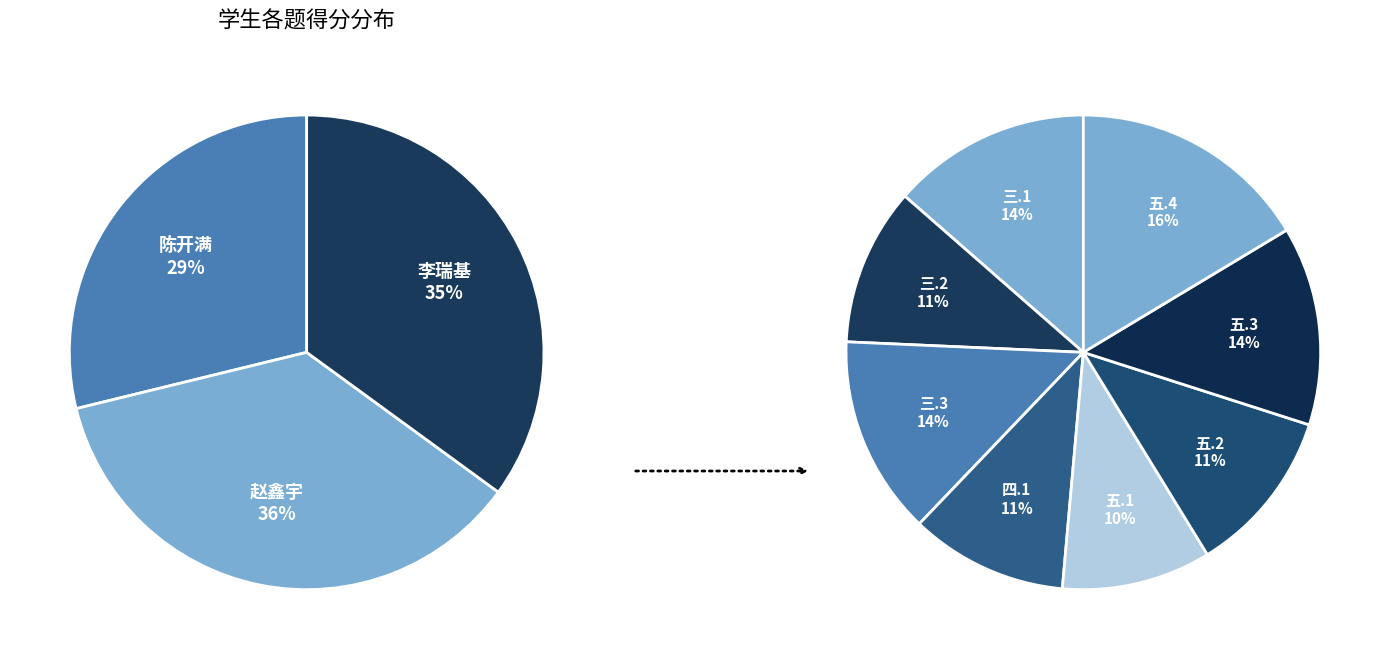

Which has a higher value, 三.3(陈开满) or 三.1(赵鑫宇)?

三.3(陈开满)